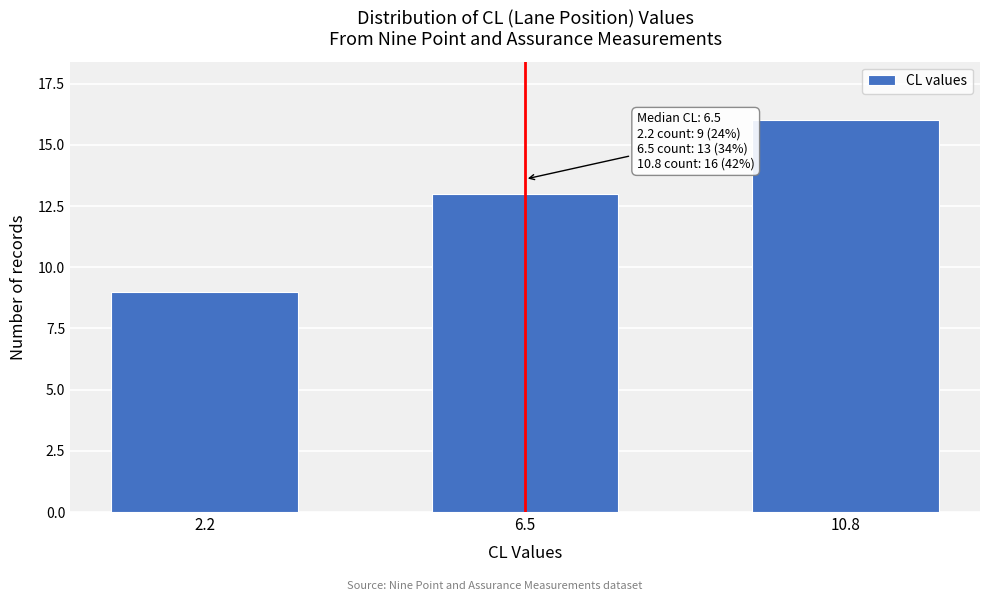

Reading left to right, list all the values displayed in this chart.

9	13	16